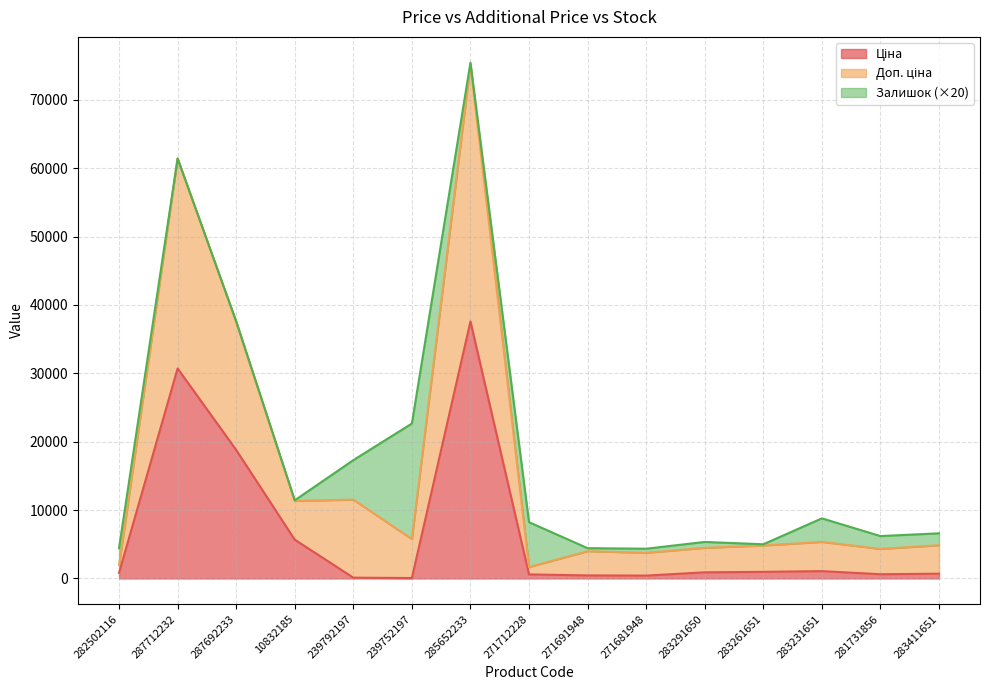

What is the sum of the Ціна values at 283231651 and 239752197?

1126.8